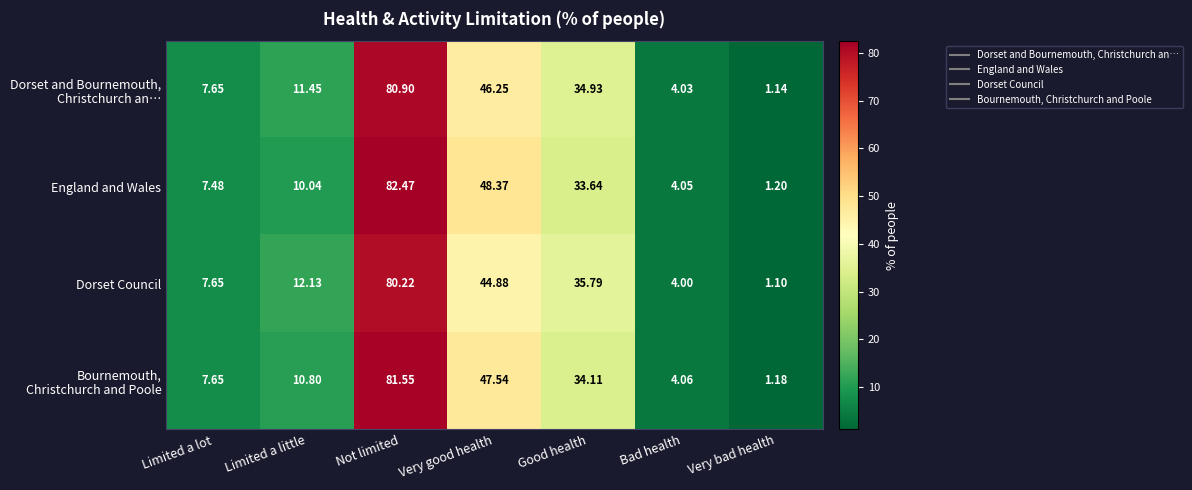

Which category has the highest value across all series?

Not limited